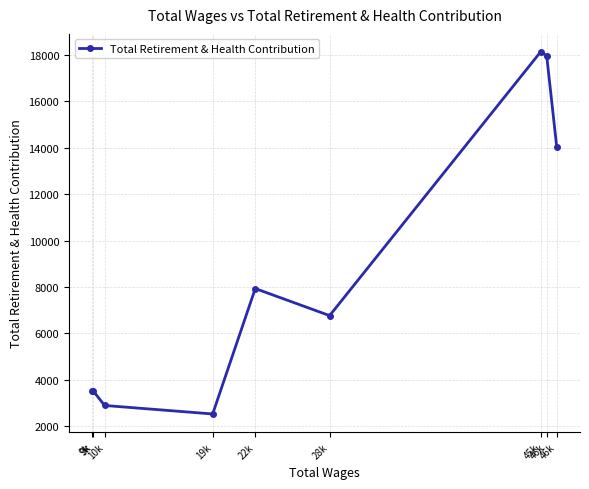

How many distinct data groups are displayed?

1